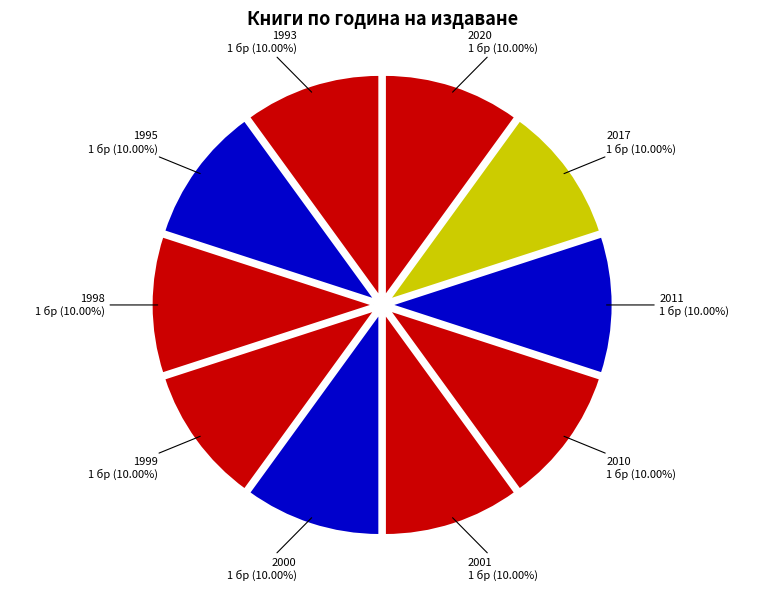

Does 2017 account for over 50% of the chart?

No